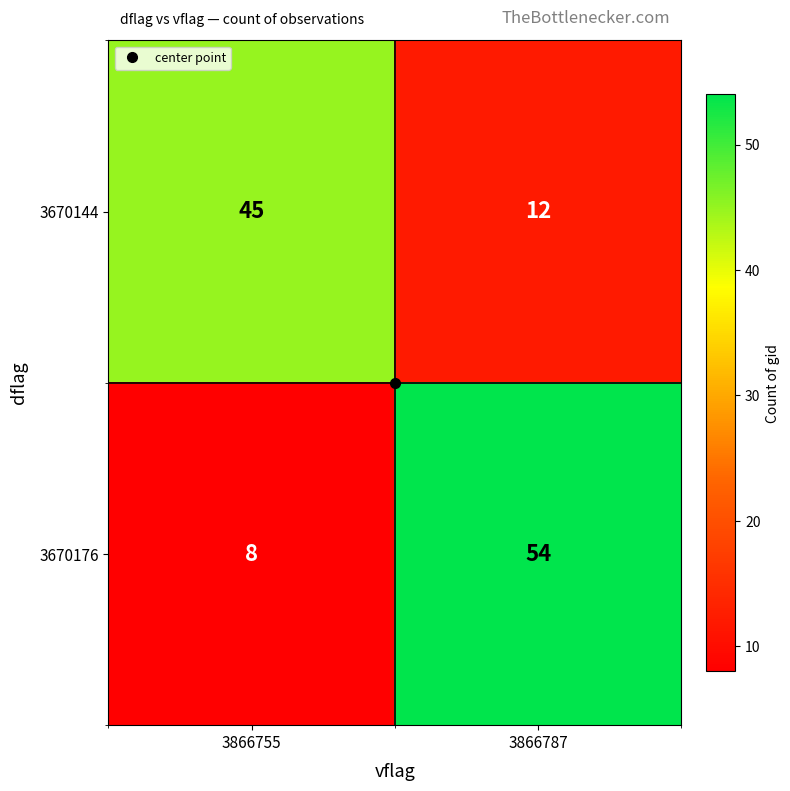

Which series changed the most between 3866755 and 3866787?

3670176